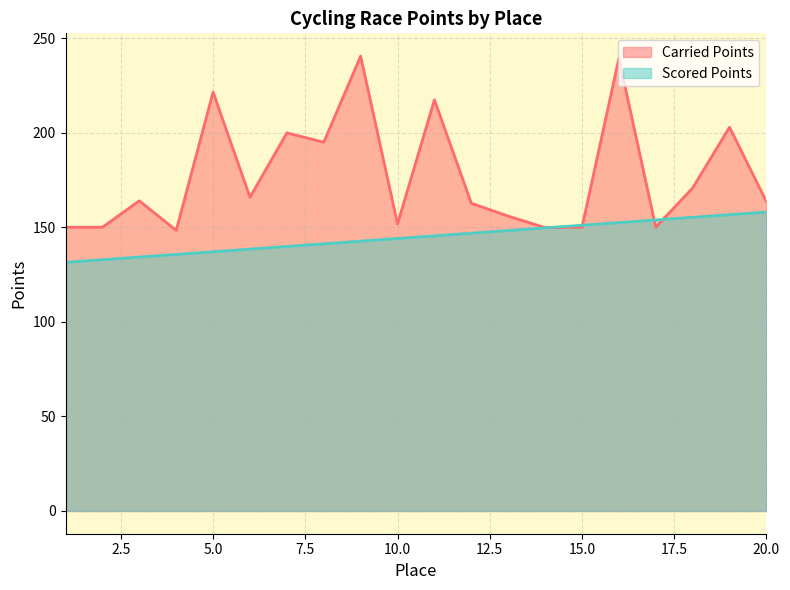

Between which two adjacent categories do Carried Points and Scored Points first intersect?

14 and 15